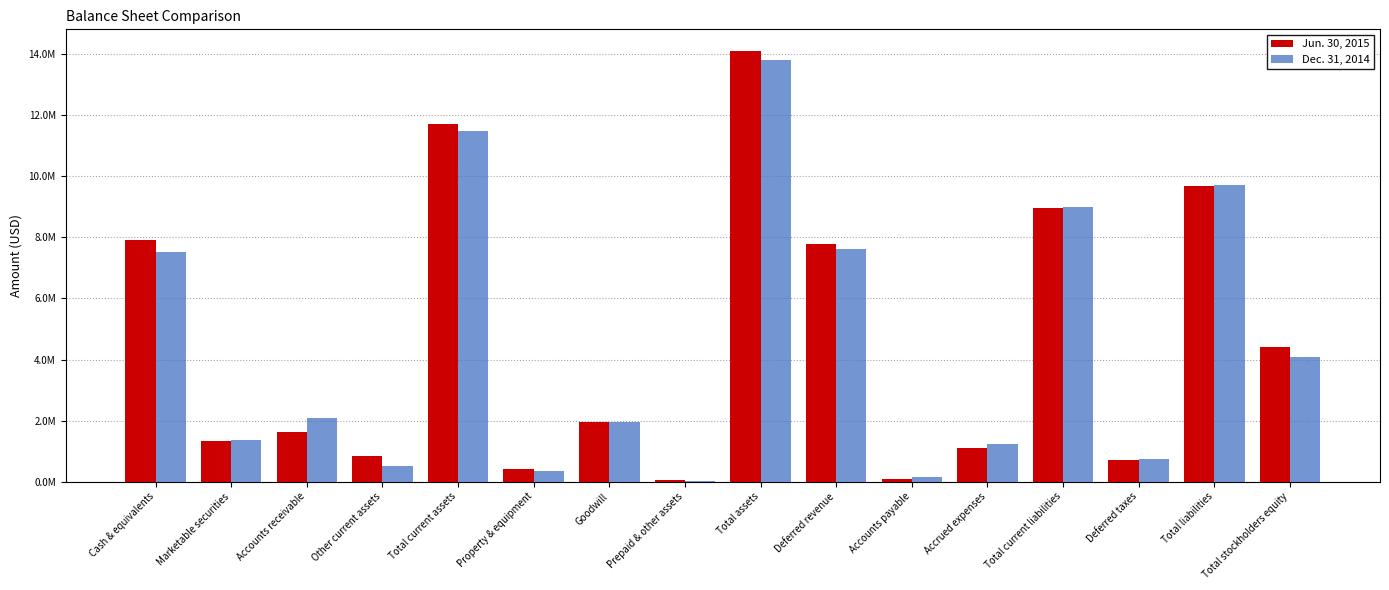

Between Marketable securities and Total stockholders equity, which series saw the biggest shift?

Jun. 30, 2015